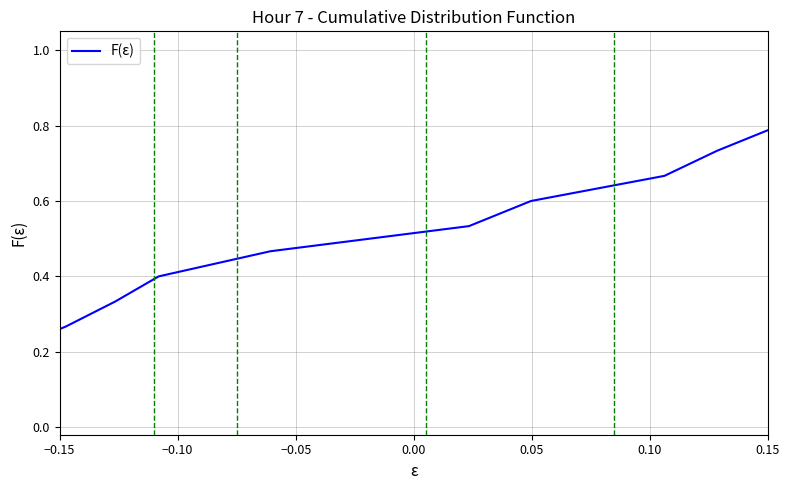

What is the maximum value shown in the chart?

1.0